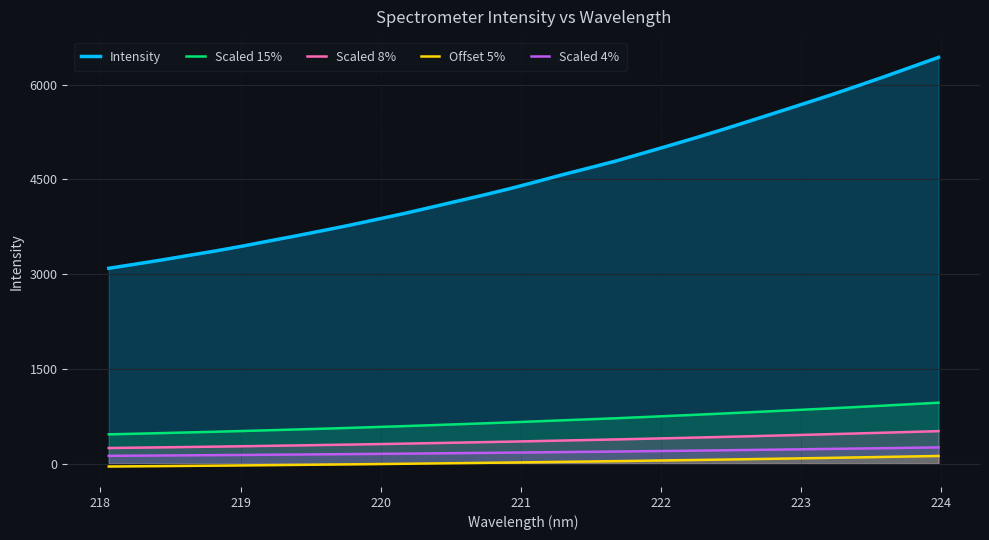

At how many categories does at least one series exceed 5071?

10